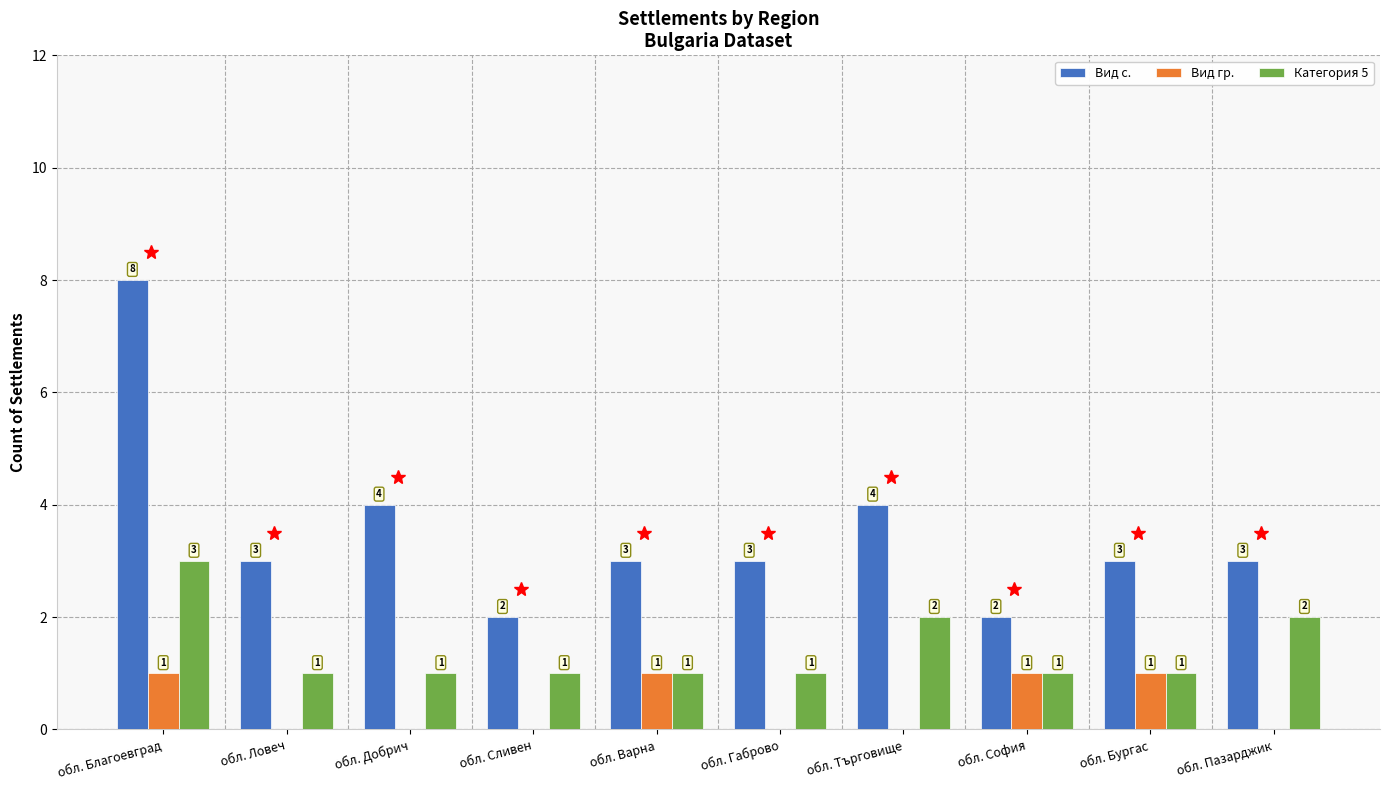

Reading left to right, what are all the values shown in this chart?

Вид с.: обл. Благоевград=8	обл. Ловеч=3	обл. Добрич=4	обл. Сливен=2	обл. Варна=3	обл. Габрово=3	обл. Търговище=4	обл. София=2	обл. Бургас=3	обл. Пазарджик=3
Вид гр.: обл. Благоевград=1	обл. Ловеч=0	обл. Добрич=0	обл. Сливен=0	обл. Варна=1	обл. Габрово=0	обл. Търговище=0	обл. София=1	обл. Бургас=1	обл. Пазарджик=0
Категория 5: обл. Благоевград=3	обл. Ловеч=1	обл. Добрич=1	обл. Сливен=1	обл. Варна=1	обл. Габрово=1	обл. Търговище=2	обл. София=1	обл. Бургас=1	обл. Пазарджик=2